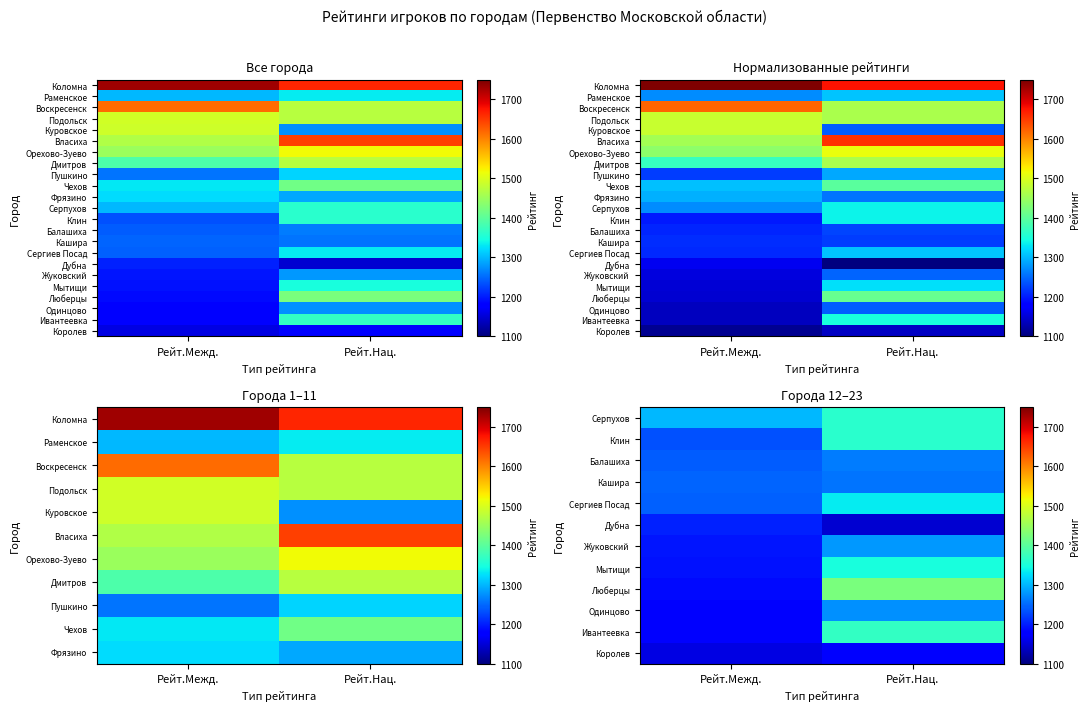

What is the total value across all series at Рейт.Нац.?

29491.1